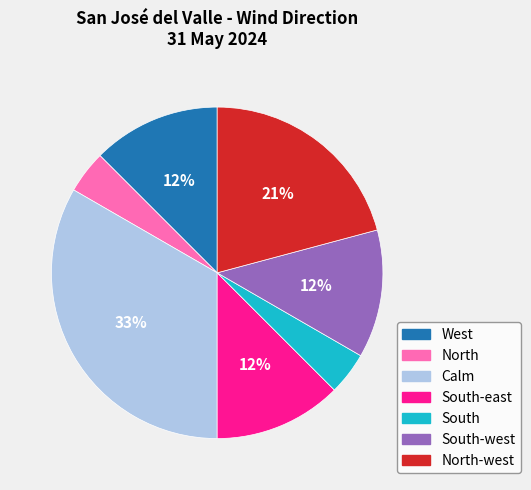

Does North-west account for over 50% of the chart?

No